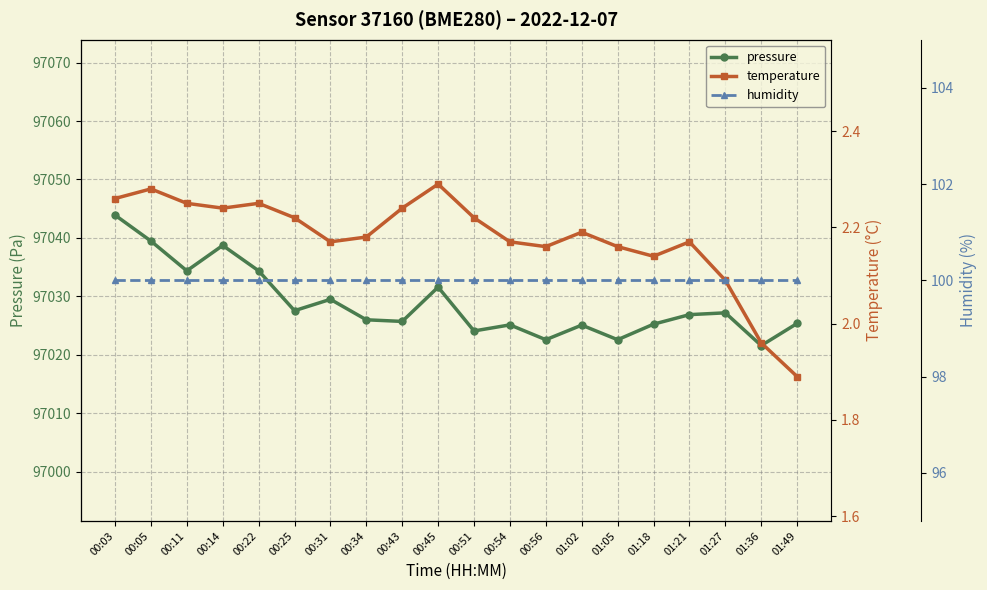

At 00:51, list the series in order from smallest to largest.

temperature, humidity, pressure